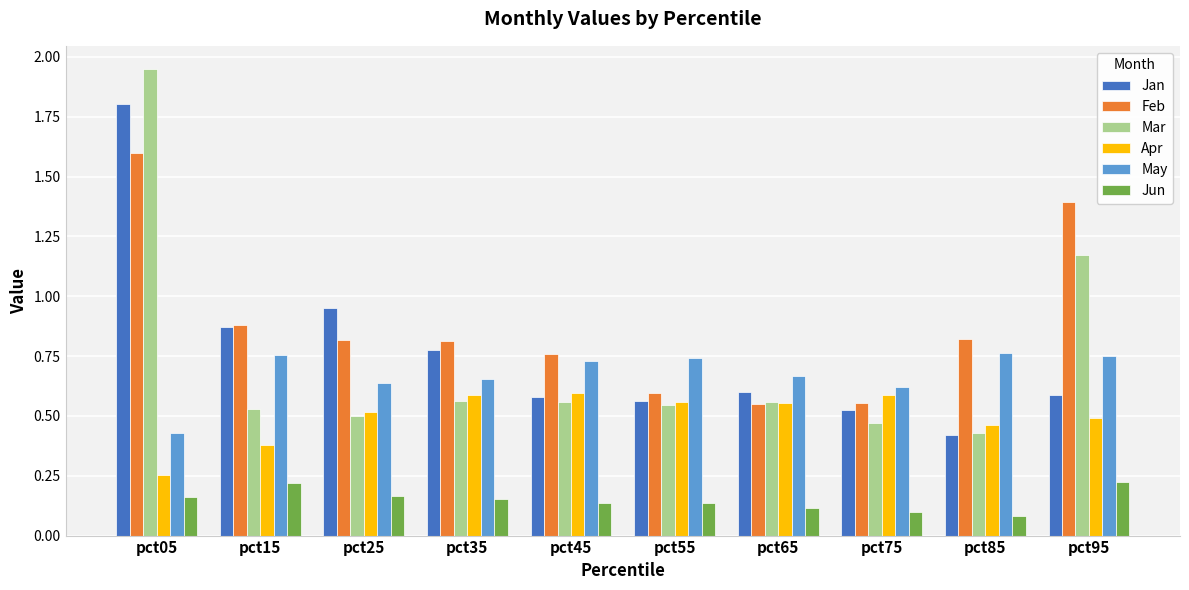

Which category has the highest value in the Mar series?

pct05